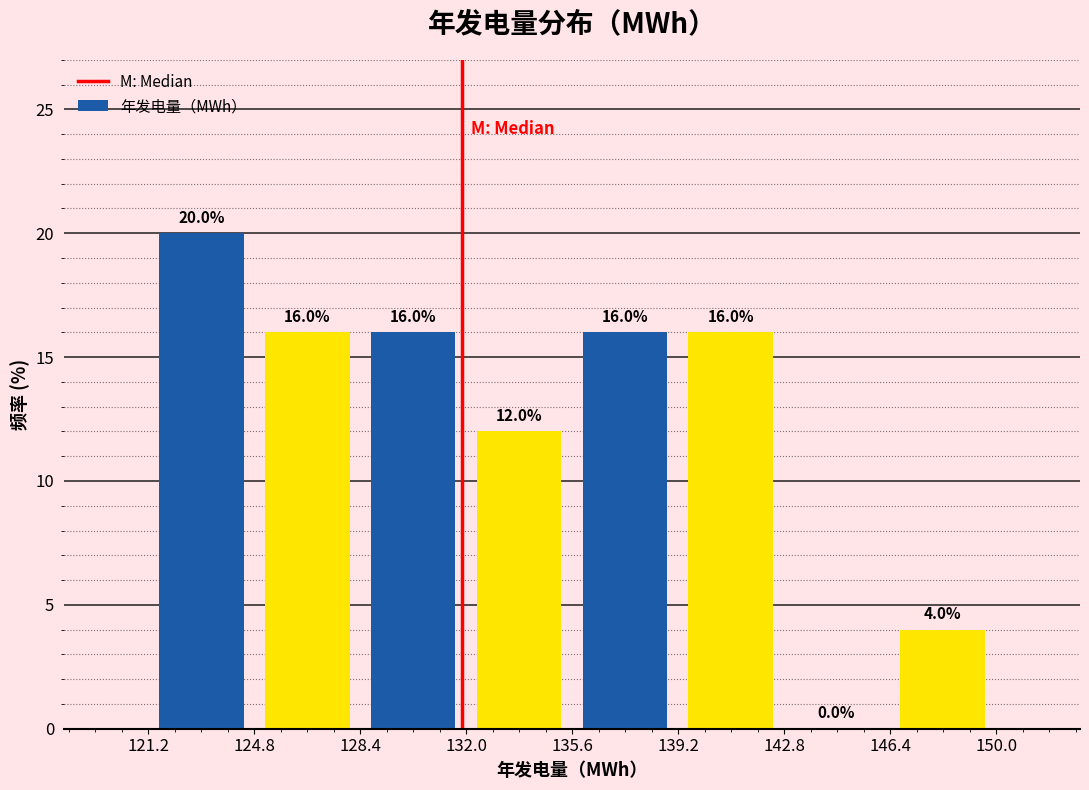

Reading left to right, transcribe this chart: for each bar, give the range it covers on the x-axis and its height. The bar edges are not printed on the chart, so give them approximately, as read against the axis.

121.0 to 125.0: 20.0
125.0 to 128.5: 16.0
128.5 to 132.0: 16.0
132.0 to 135.5: 12.0
135.5 to 139.0: 16.0
139.0 to 143.0: 16.0
143.0 to 146.5: 0.0
146.5 to 150.0: 4.0